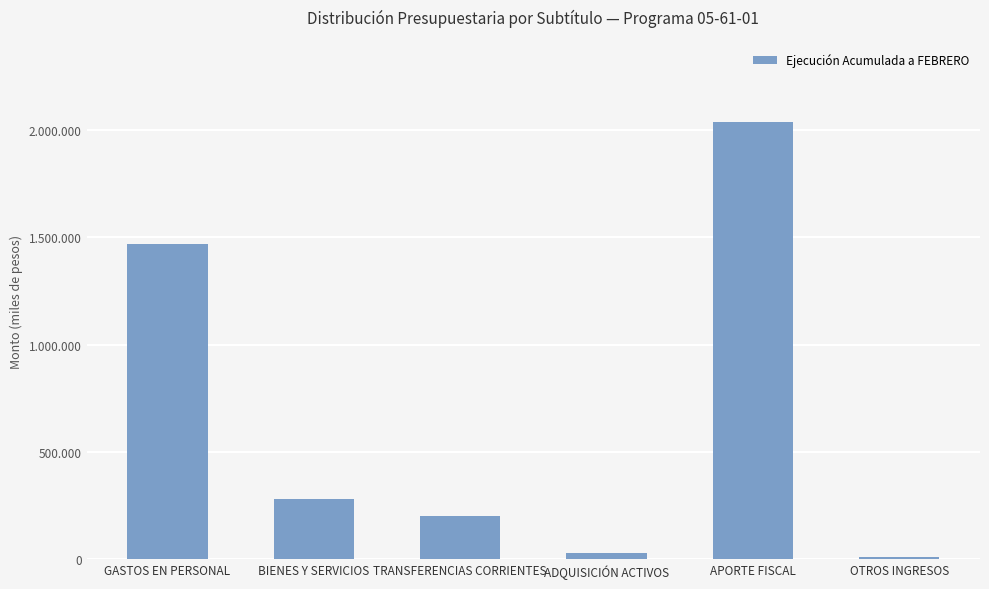

List the labels in order of value, largest first.

APORTE FISCAL, GASTOS EN PERSONAL, BIENES Y SERVICIOS, TRANSFERENCIAS CORRIENTES, ADQUISICIÓN ACTIVOS, OTROS INGRESOS